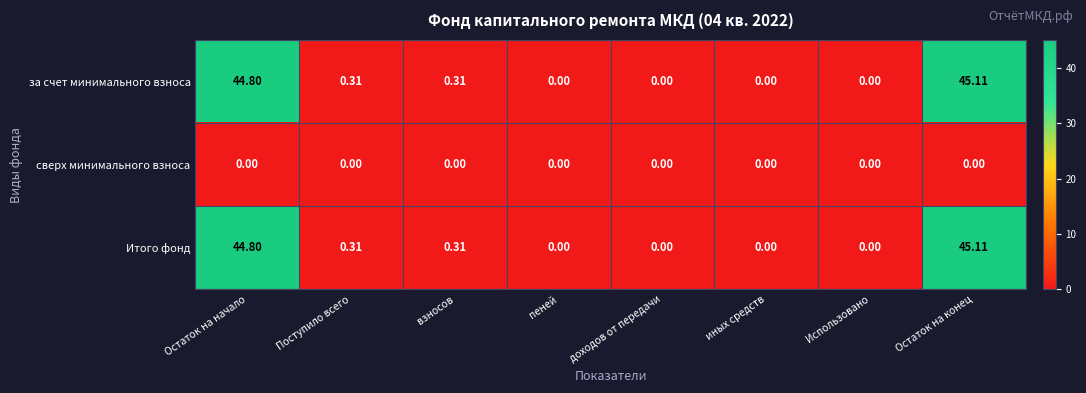

At which category is the sum across all series the highest?

Остаток на конец